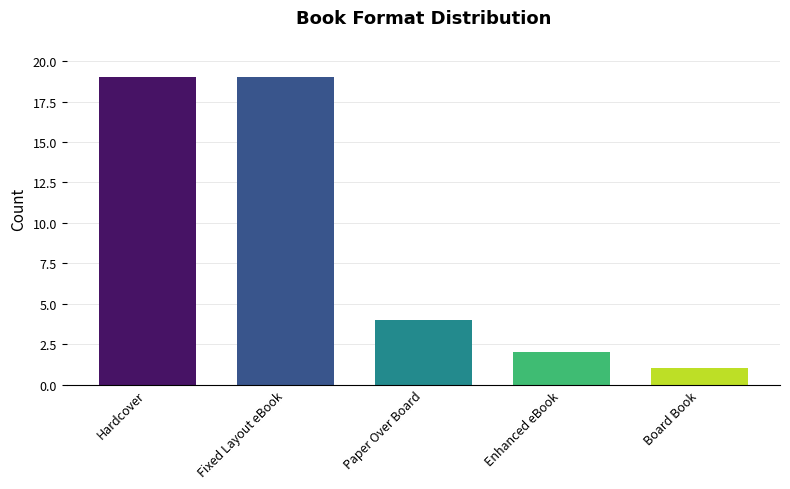

The chart shows a value of 2 at Enhanced eBook. True or false?

True